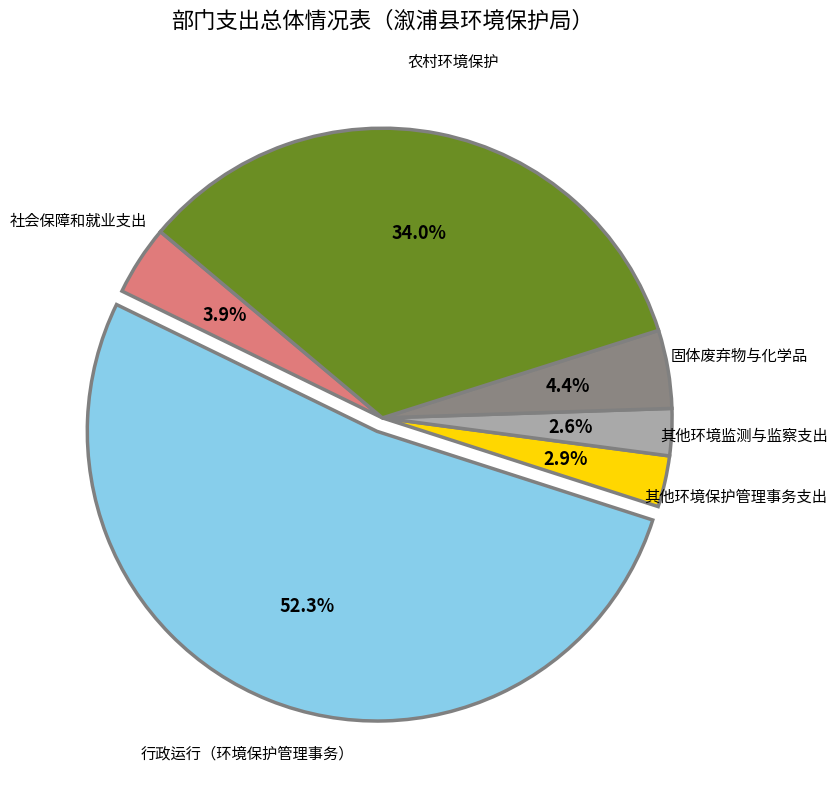

What is the largest slice in the pie chart?

行政运行（环境保护管理事务）